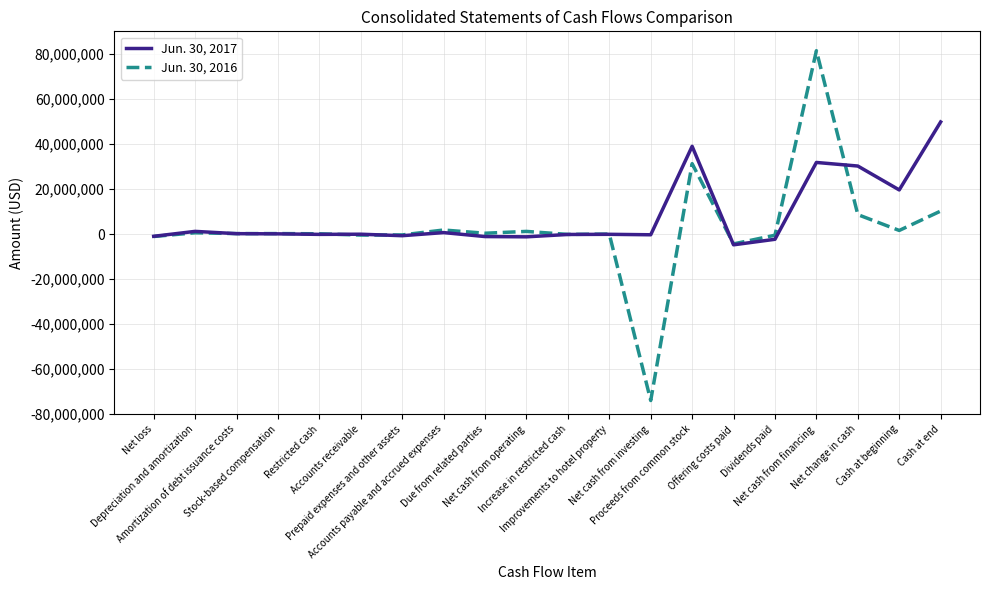

After their last crossing, which series has the higher values: Jun. 30, 2016 or Jun. 30, 2017?

Jun. 30, 2017